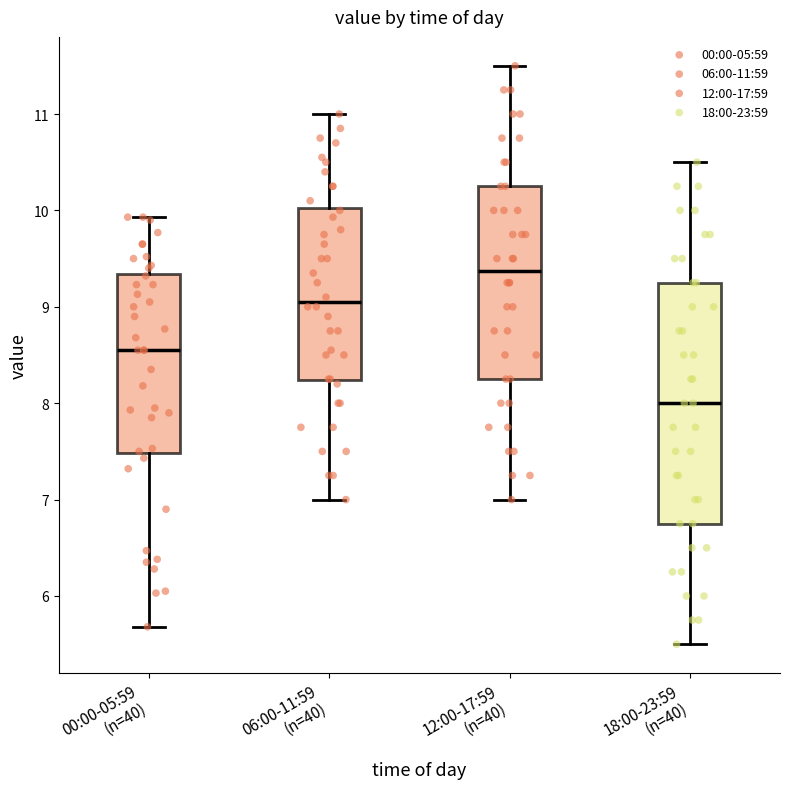

Which box's median line is the lowest?

18:00-23:59 (n=40)